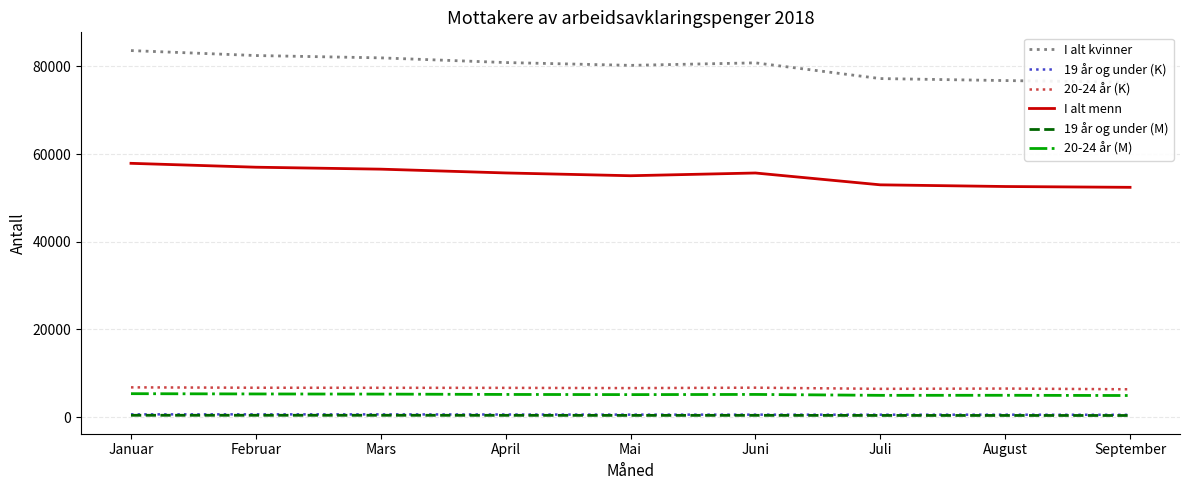

What is the label of the 5th point from the right?

Mai